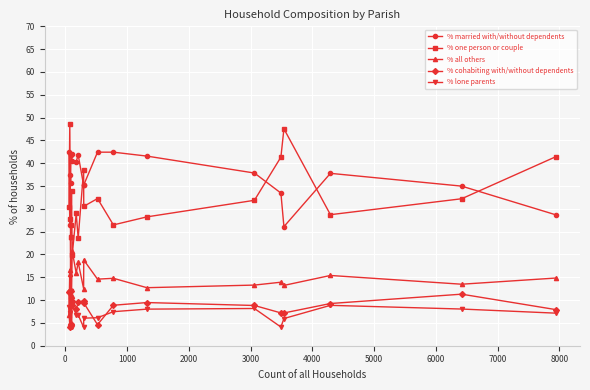

True or false: % all others has more than 1 interior local peaks.

True